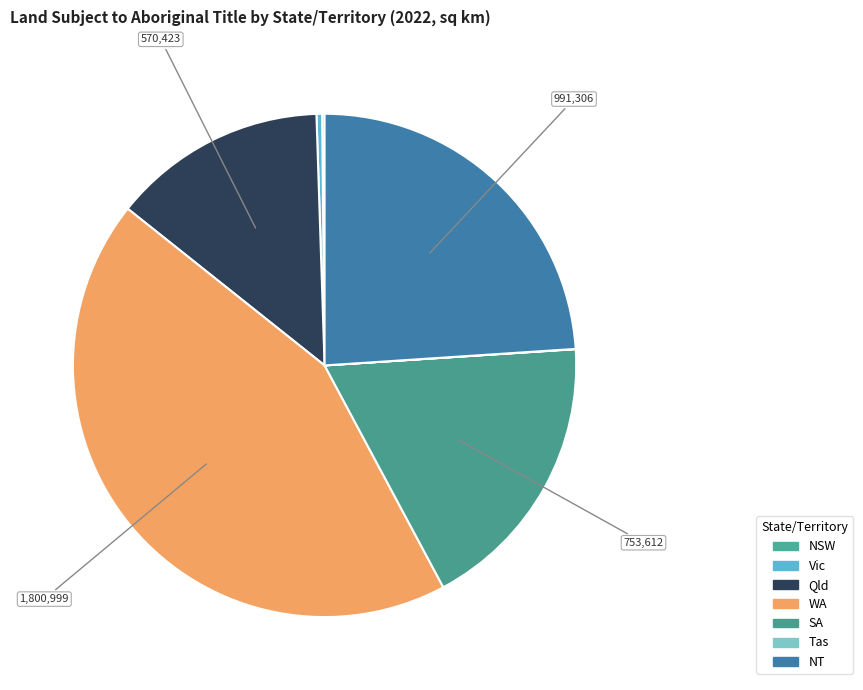

What is the change in value from Qld to WA?

+1230576